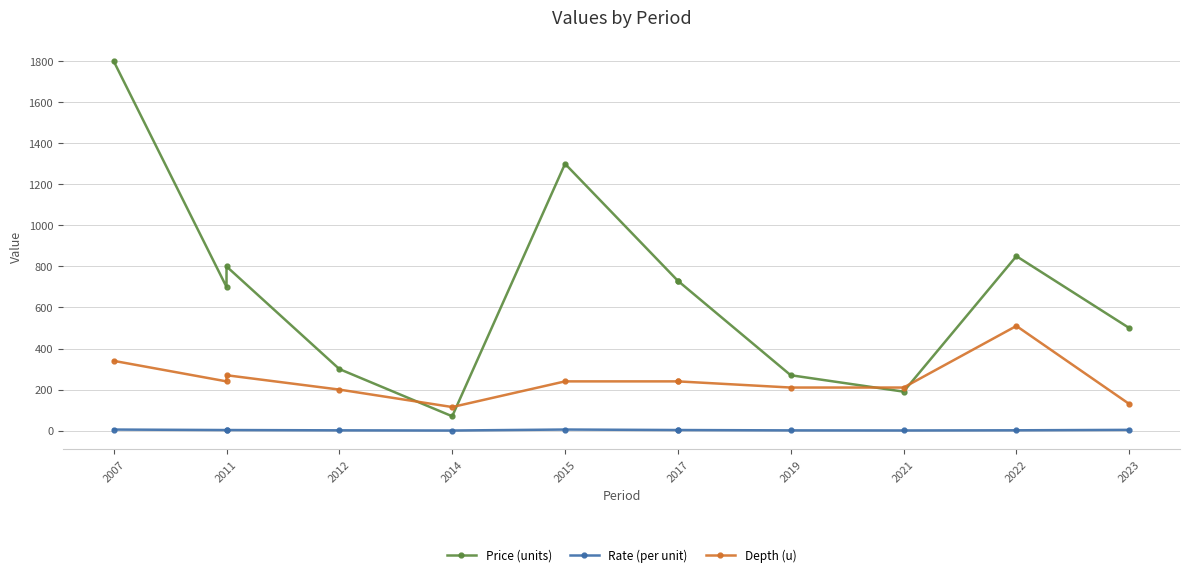

How many lines are shown in the chart?

3